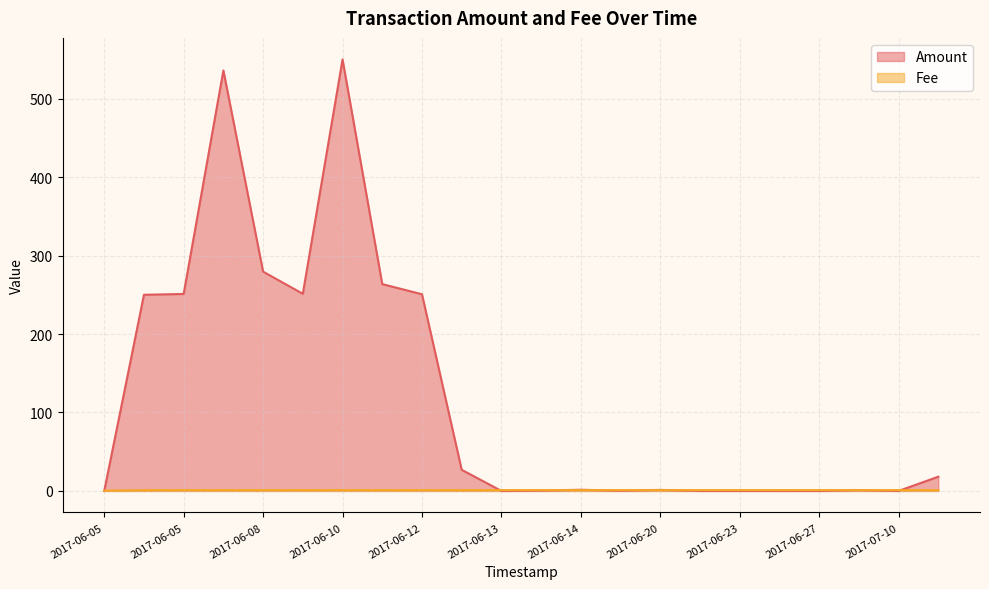

What is the label of the 22nd point from the left?

2019-10-04